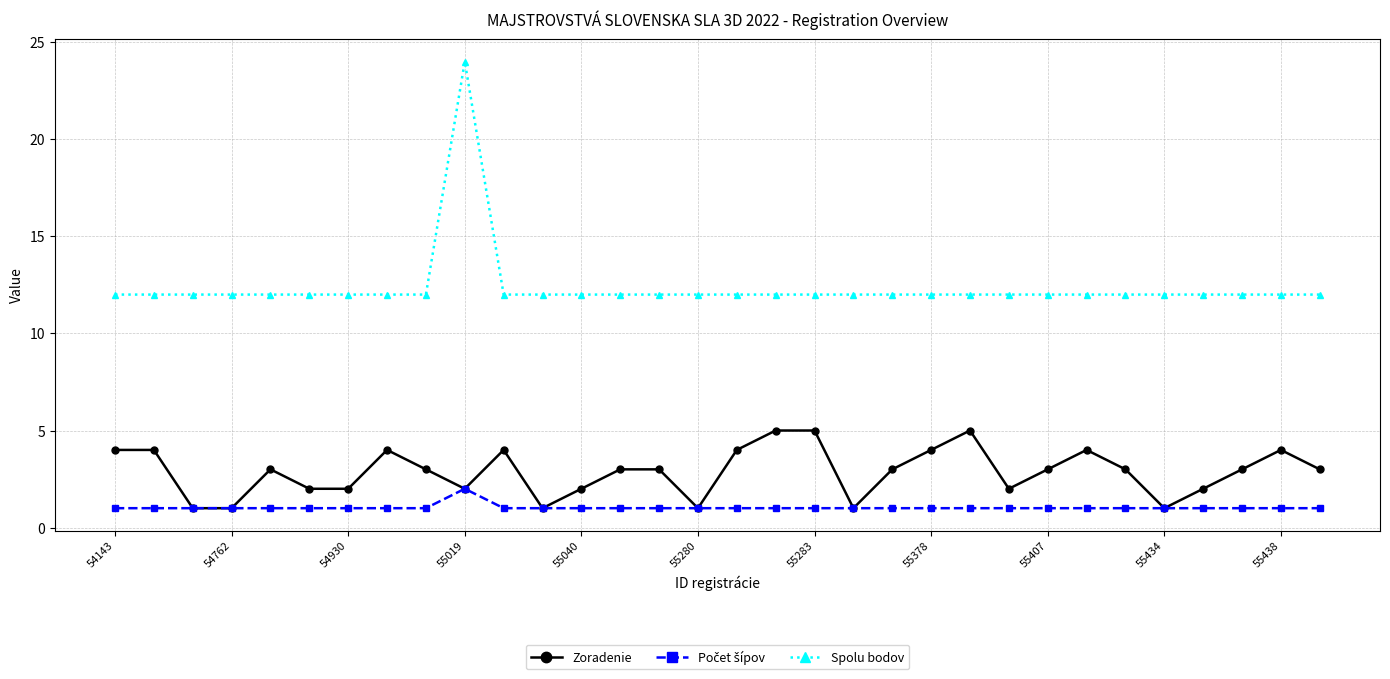

Which series has the largest total across all categories?

Spolu bodov